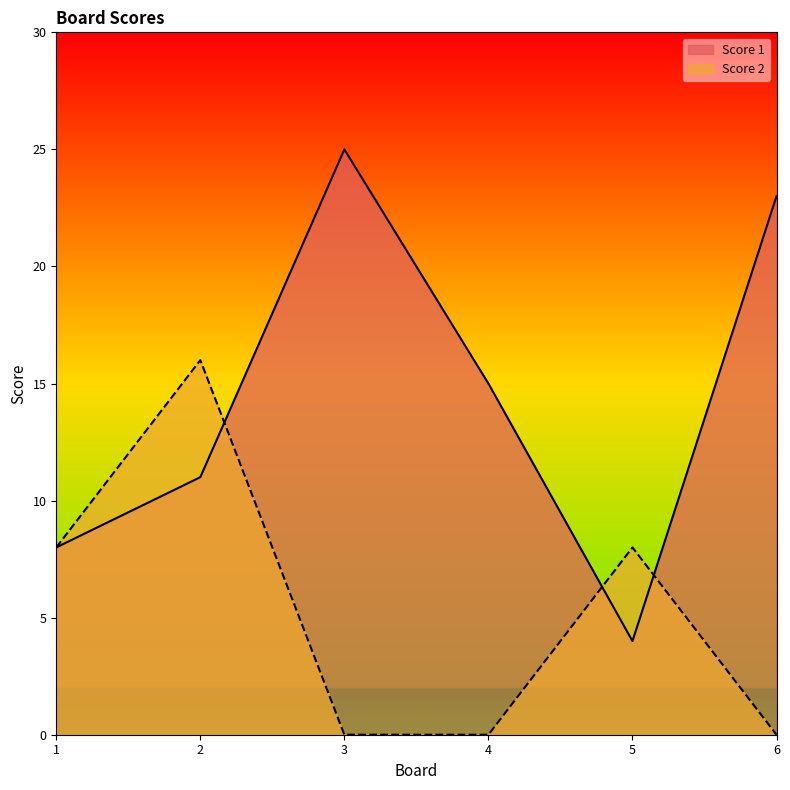

Between 6 and 2, which is larger?

6